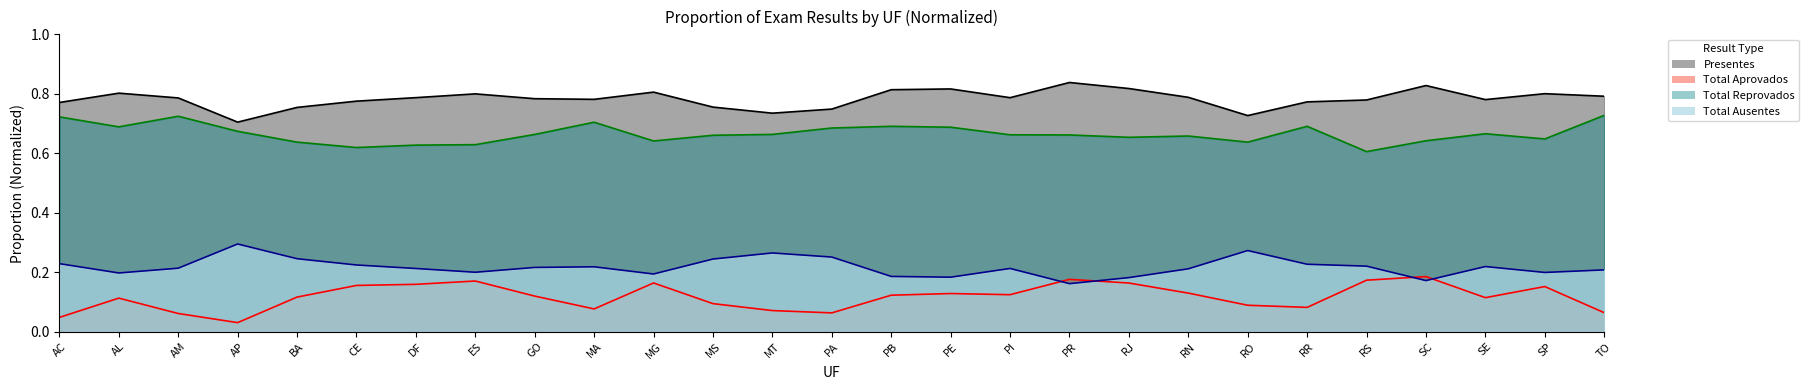

True or false: Total Reprovados_line has more than 0 interior local peaks.

True